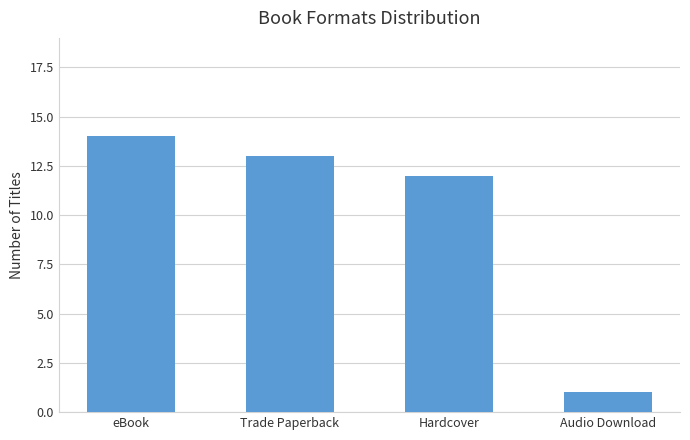

Are the bars grouped side by side (vs. stacked)?

No